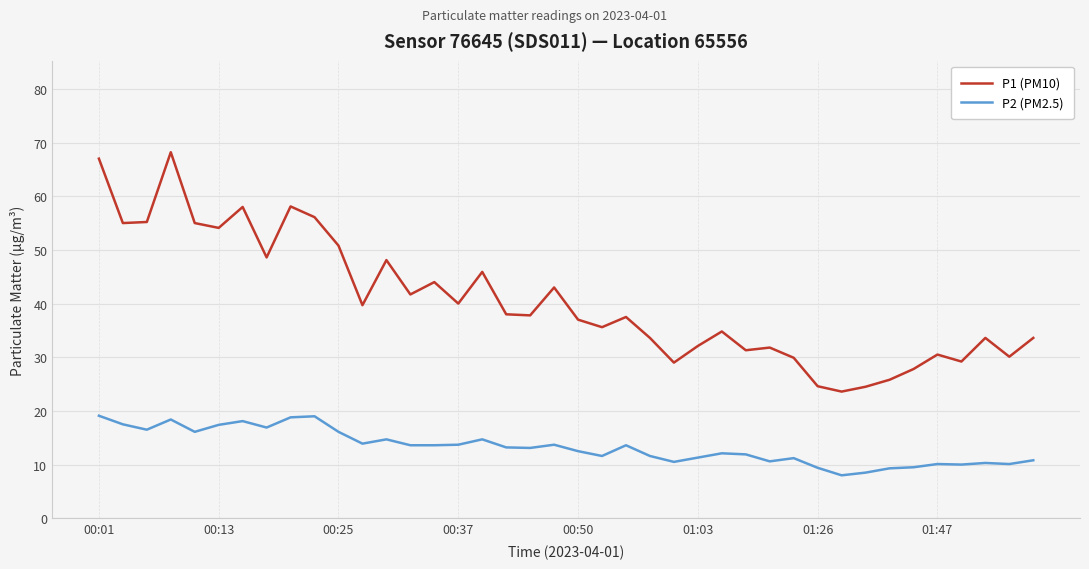

What is the minimum value shown in the chart?

8.0